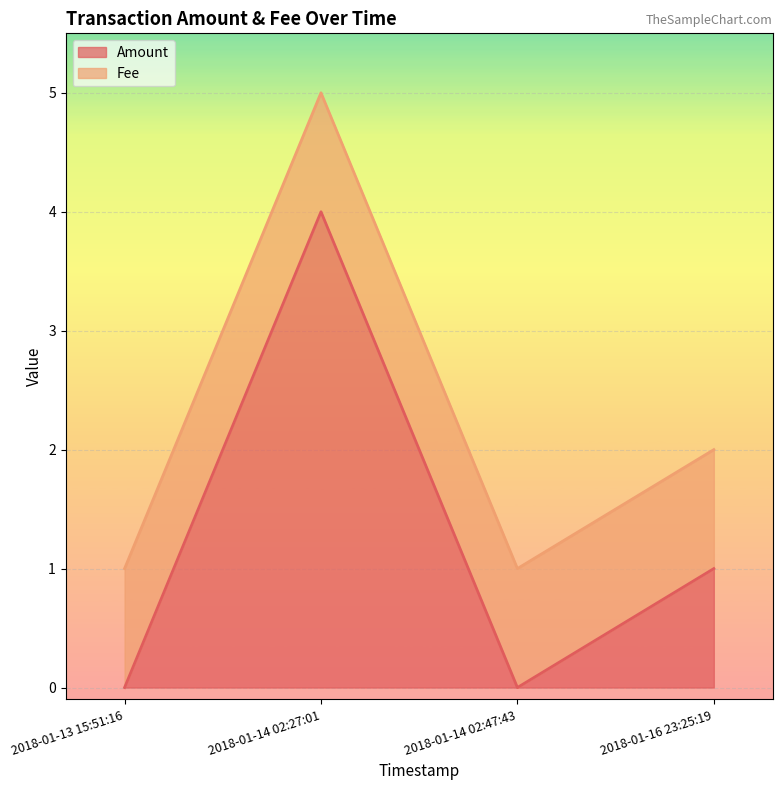

How many values are below 1?

2